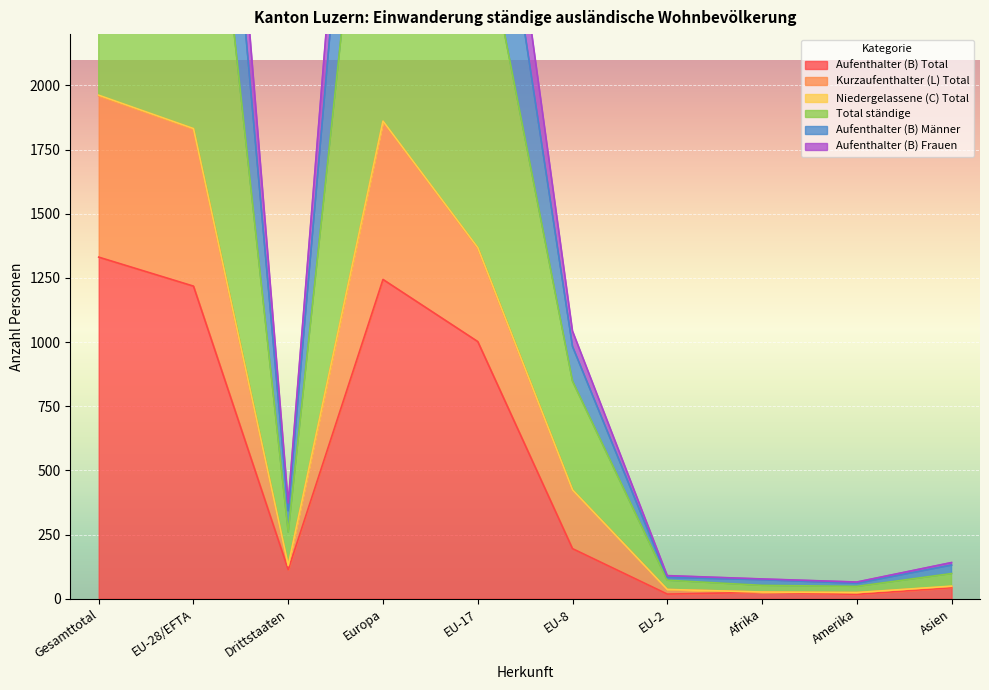

What is the sum of the Aufenthalter (B) Total values at Asien and Afrika?

68